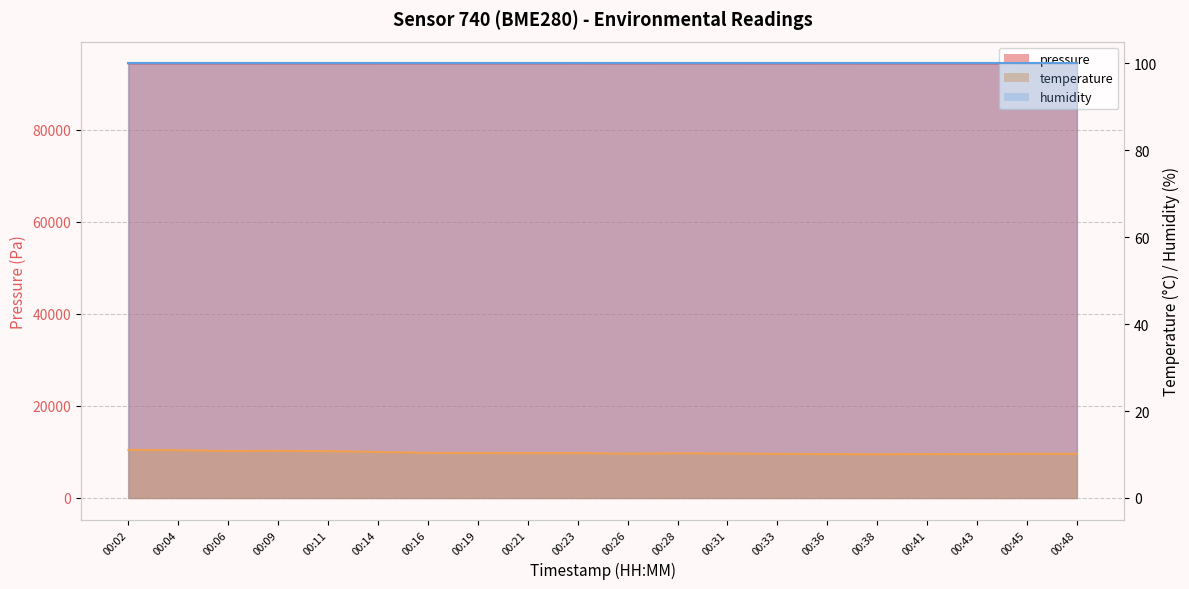

What is the minimum value for pressure?

94392.3